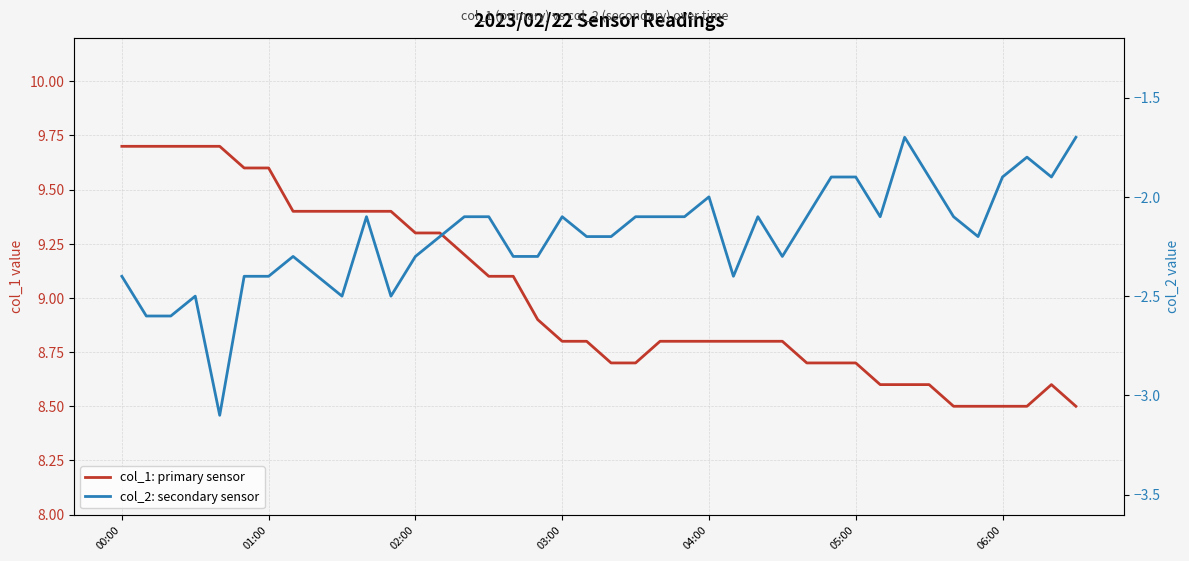

What is the sum of all col_2: secondary sensor values?

-87.9